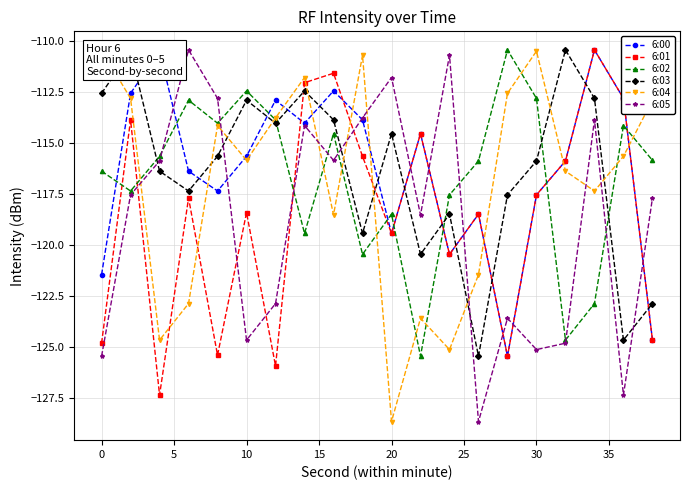

What is the highest value of the 6:05 series?

-110.4